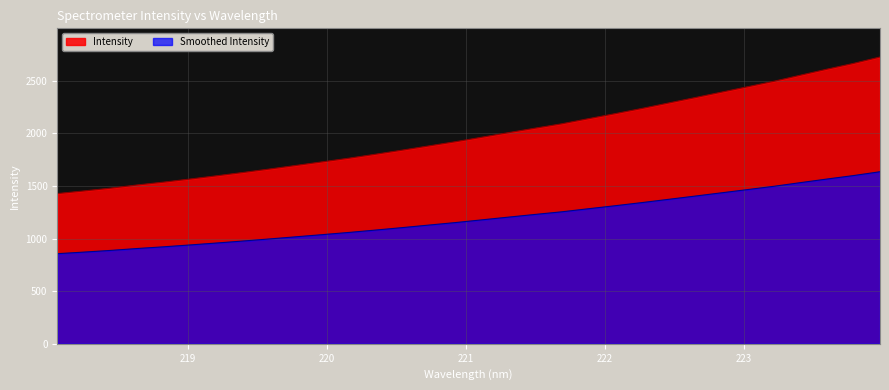

Reading right to left, transcribe all the data shown in this chart.

223.9802=2726.4	223.7895=2665.6	223.5987=2610.7	223.408=2553.6	223.2172=2495.7	223.0264=2443.3	222.8355=2391.1	222.6447=2339.1	222.4538=2287.7	222.263=2236.3	222.0721=2187.2	221.8812=2139.7	221.6902=2091.4	221.4993=2050.0	221.3083=2007.5	221.1174=1964.4	220.9264=1921.2	220.7354=1881.6	220.5444=1841.4	220.3533=1802.6	220.1623=1765.1	219.9712=1730.2	219.7801=1695.9	219.589=1661.7	219.3979=1628.7	219.2067=1596.9	219.0156=1566.4	218.8244=1536.6	218.6332=1509.5	218.442=1479.4	218.2508=1452.9	218.0596=1427.8